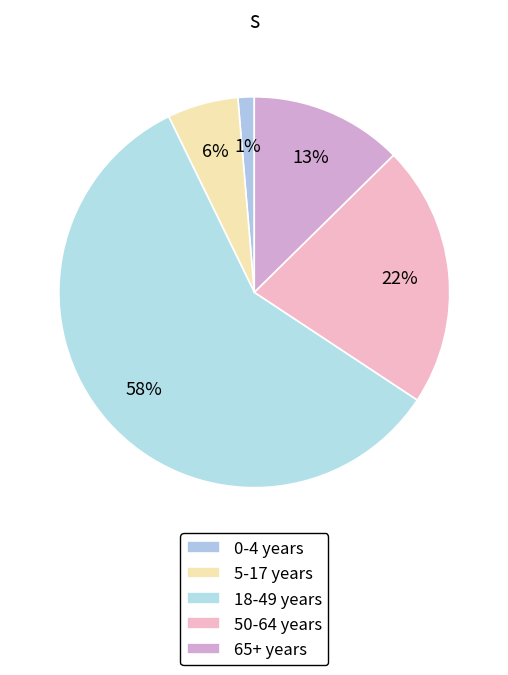

What percentage is NOT represented by 50-64 years?

78.3%